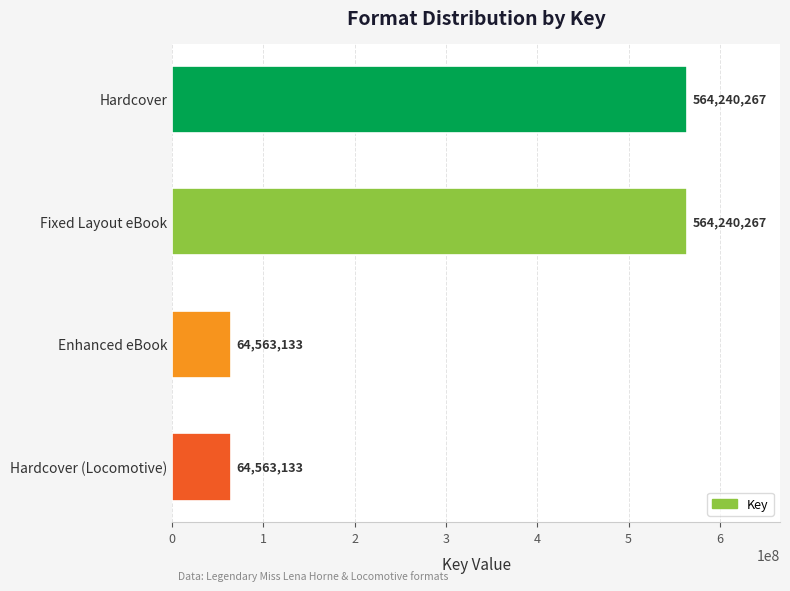

The value at Hardcover (Locomotive) is 64563133. True or false?

True